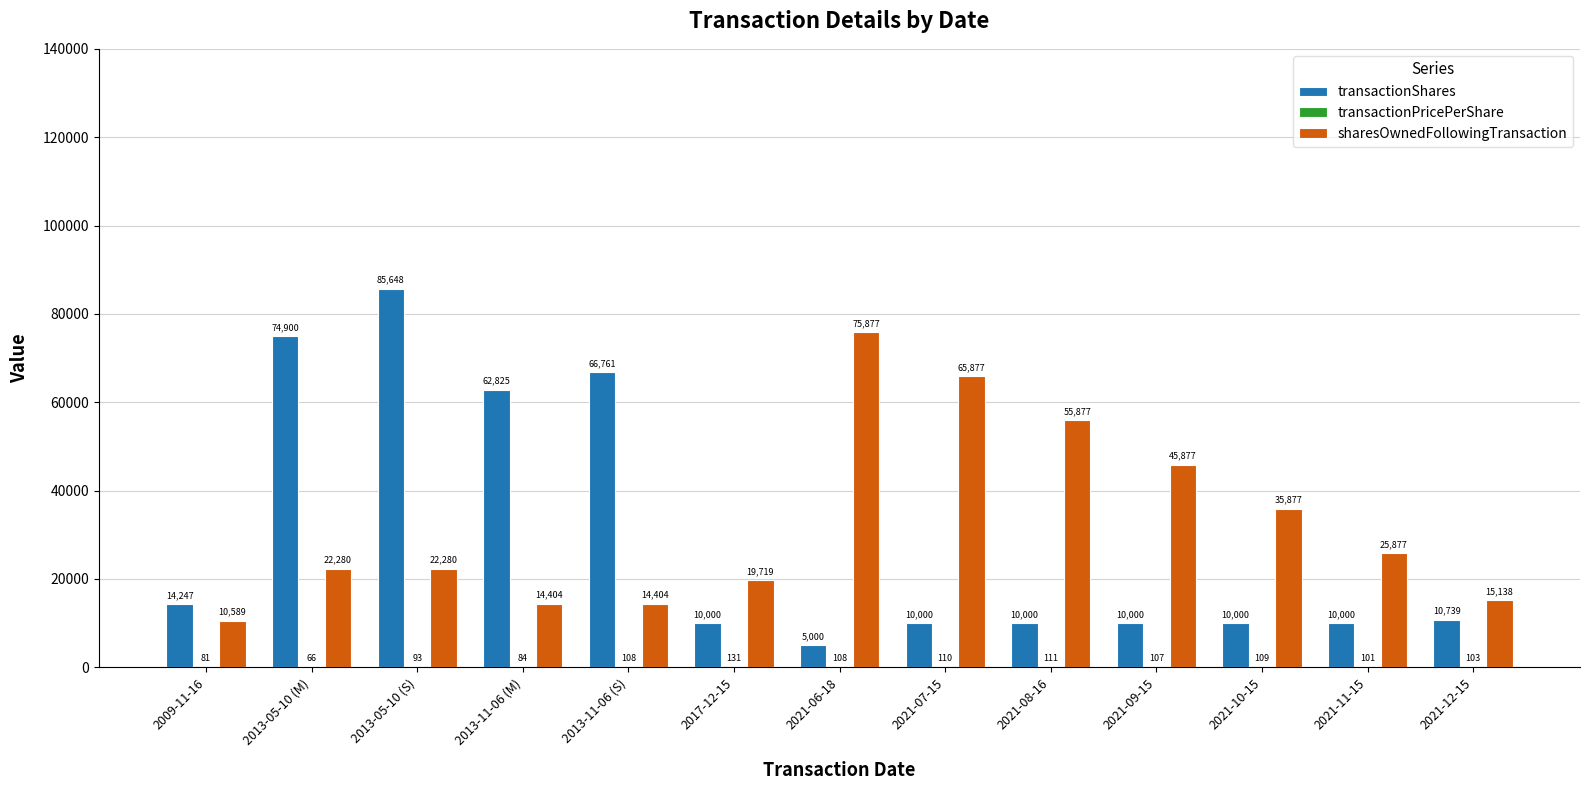

What is the sum of all transactionShares values?

380120.0